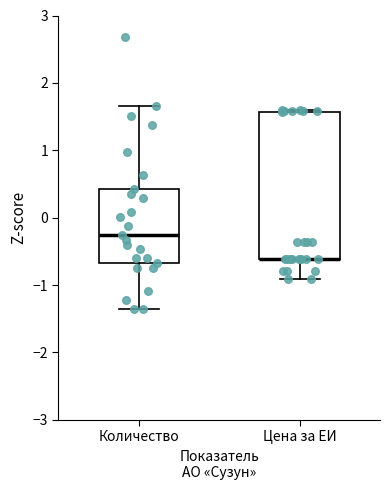

Comparing the boxes themselves (not the whiskers), which one is the tallest?

Цена за ЕИ